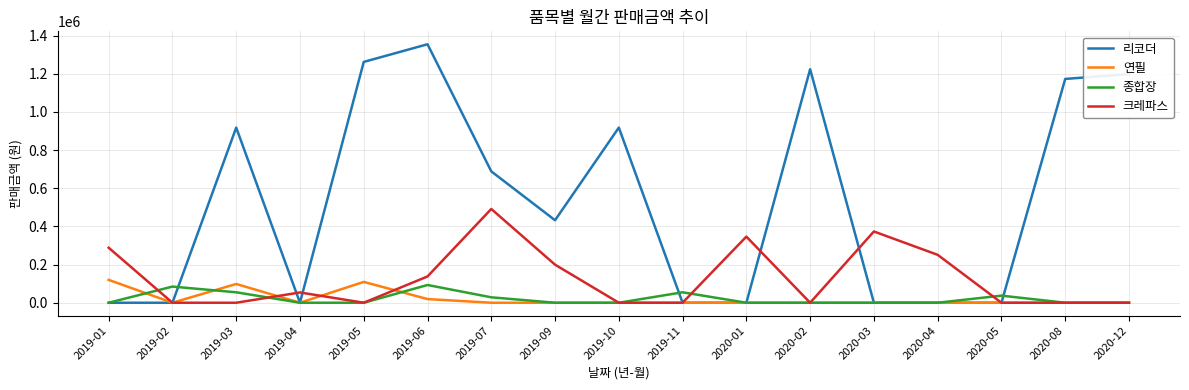

At which category is the sum across all series the highest?

2019-06